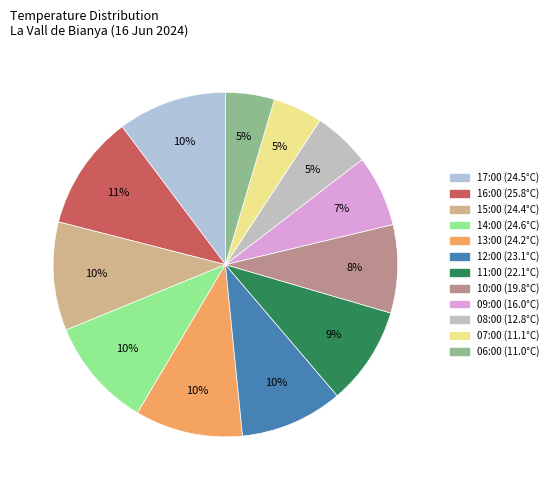

Count the number of slices in the pie.

12